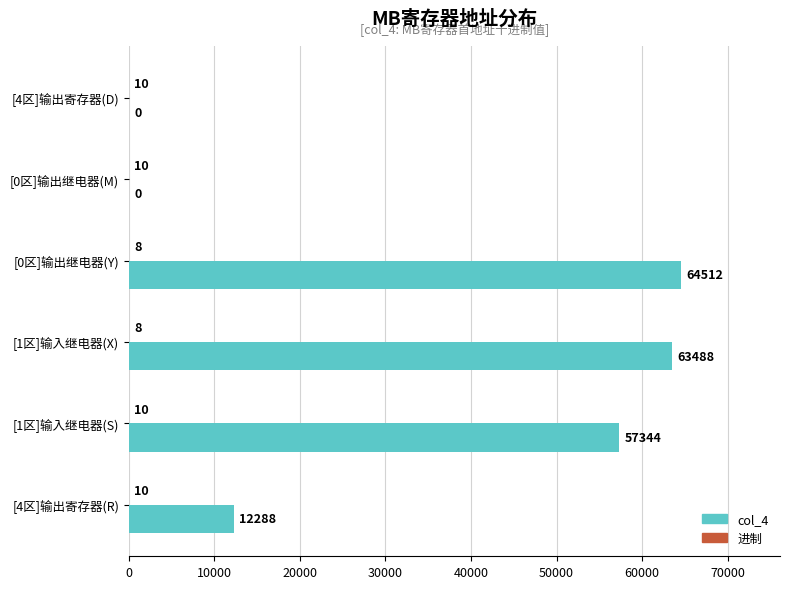

At which category is the sum across all series the highest?

[0区]输出继电器(Y)